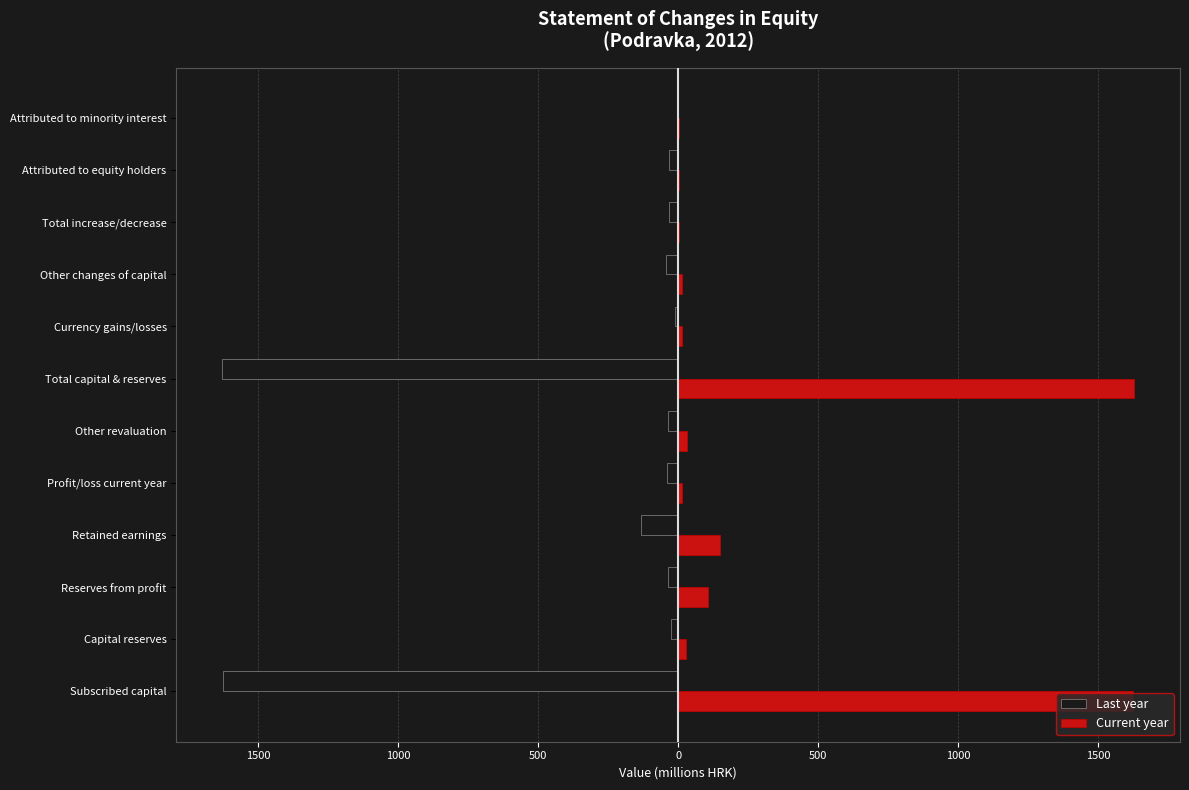

What are all the series names shown in the legend?

Last year, Current year